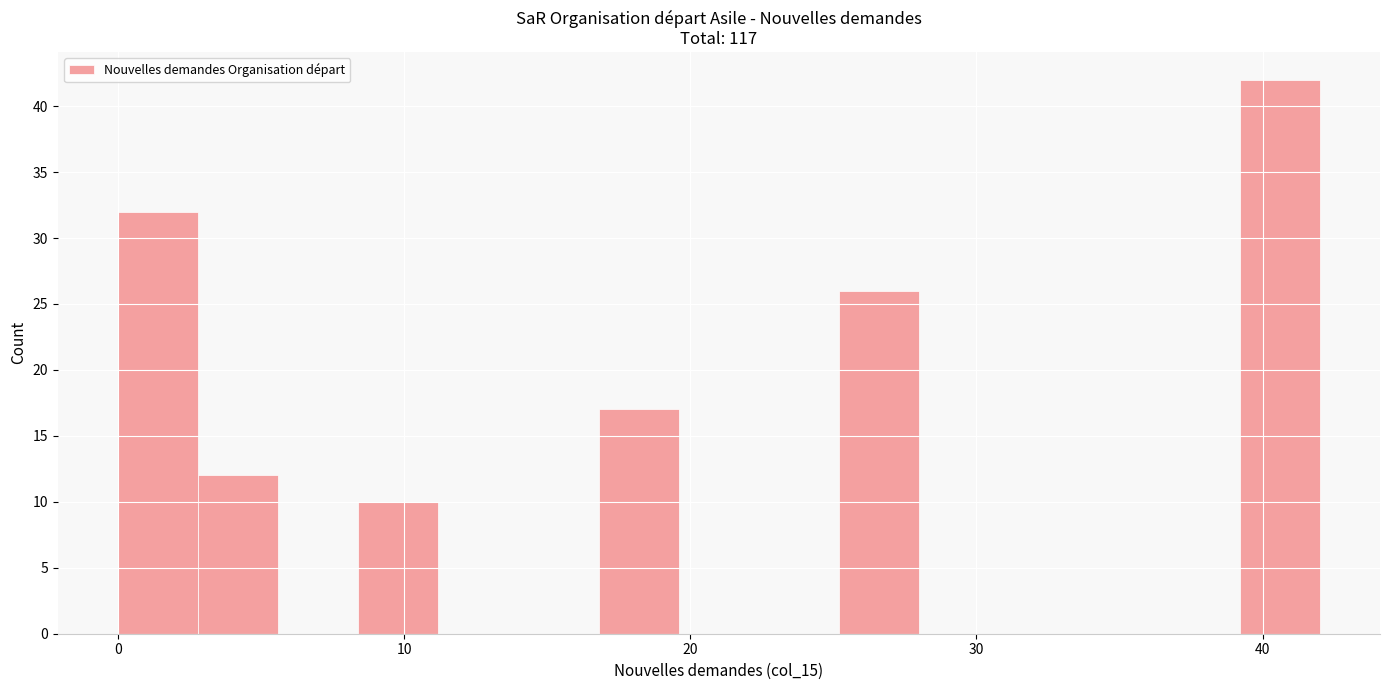

Around what value on the x-axis is the tallest bar? Give the approximate position of its centre, as read against the axis.

41